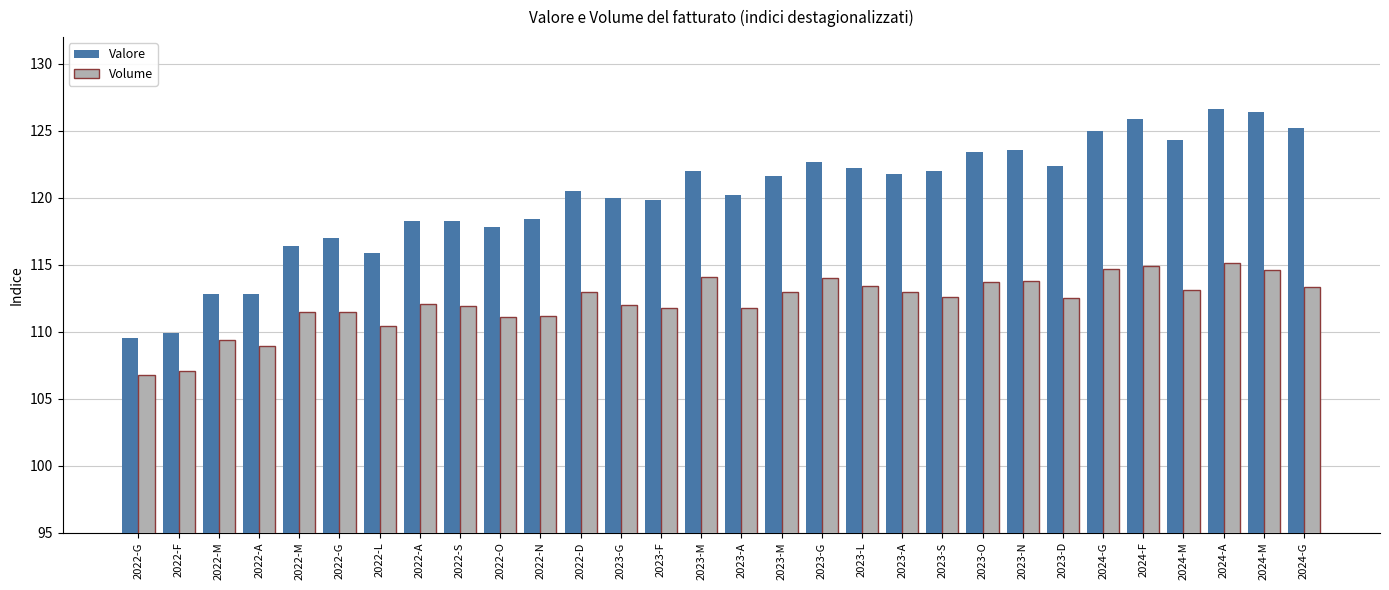

Are the bars grouped side by side (vs. stacked)?

Yes